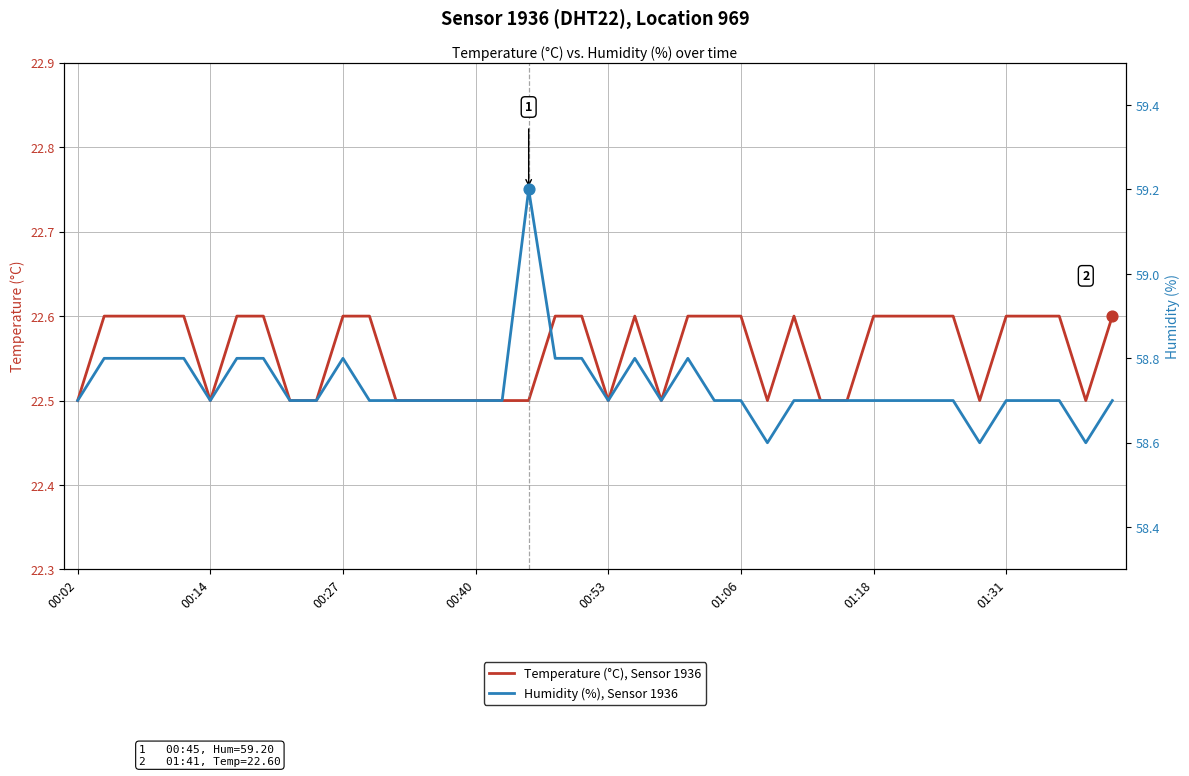

At how many categories does at least one series exceed 27?

40